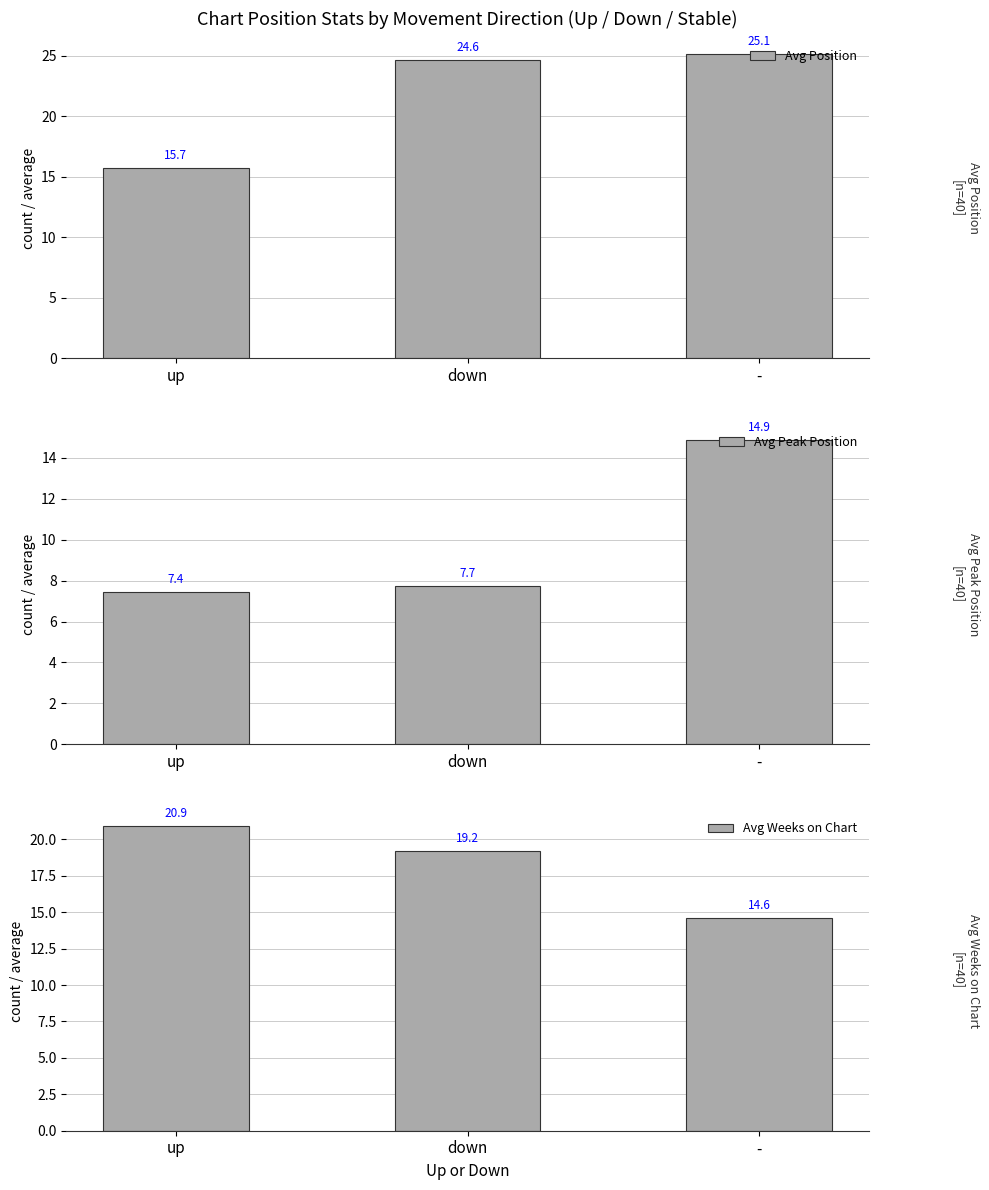

At which label is Avg Weeks on Chart closest to 17?

down